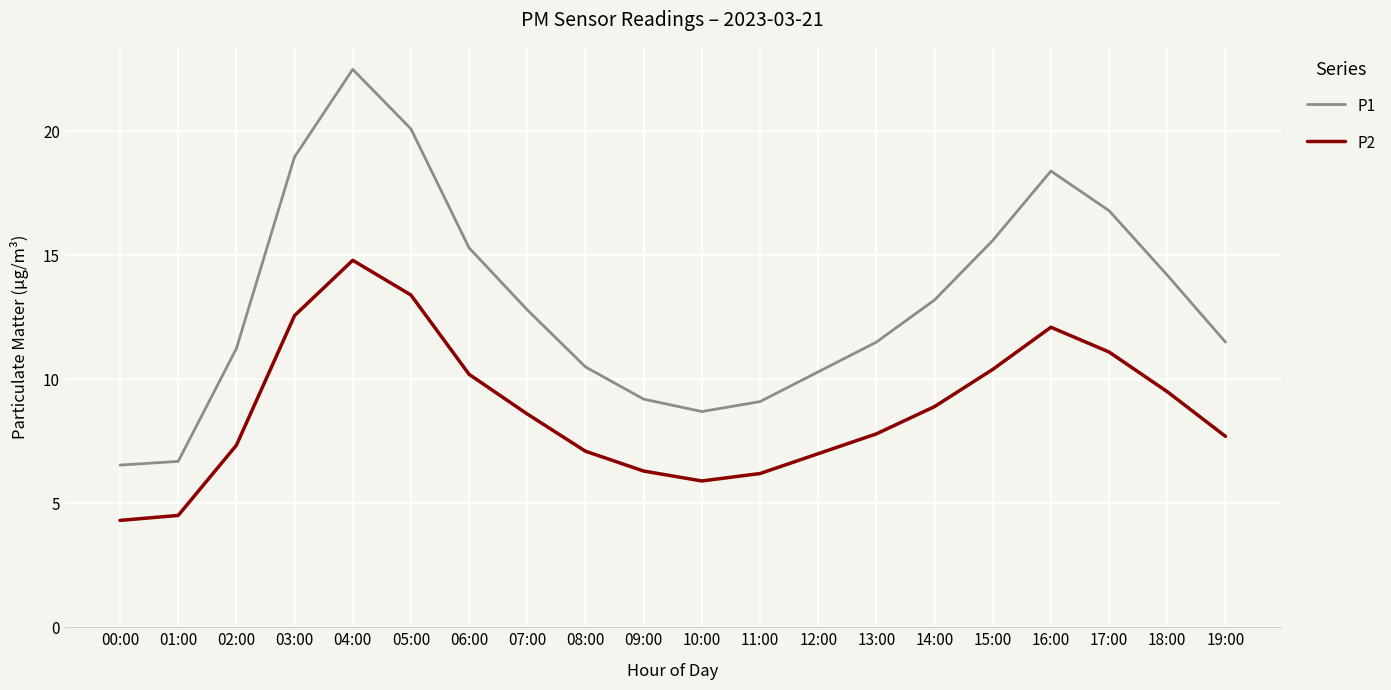

The P2 series shows 6.3 at 09:00. True or false?

True